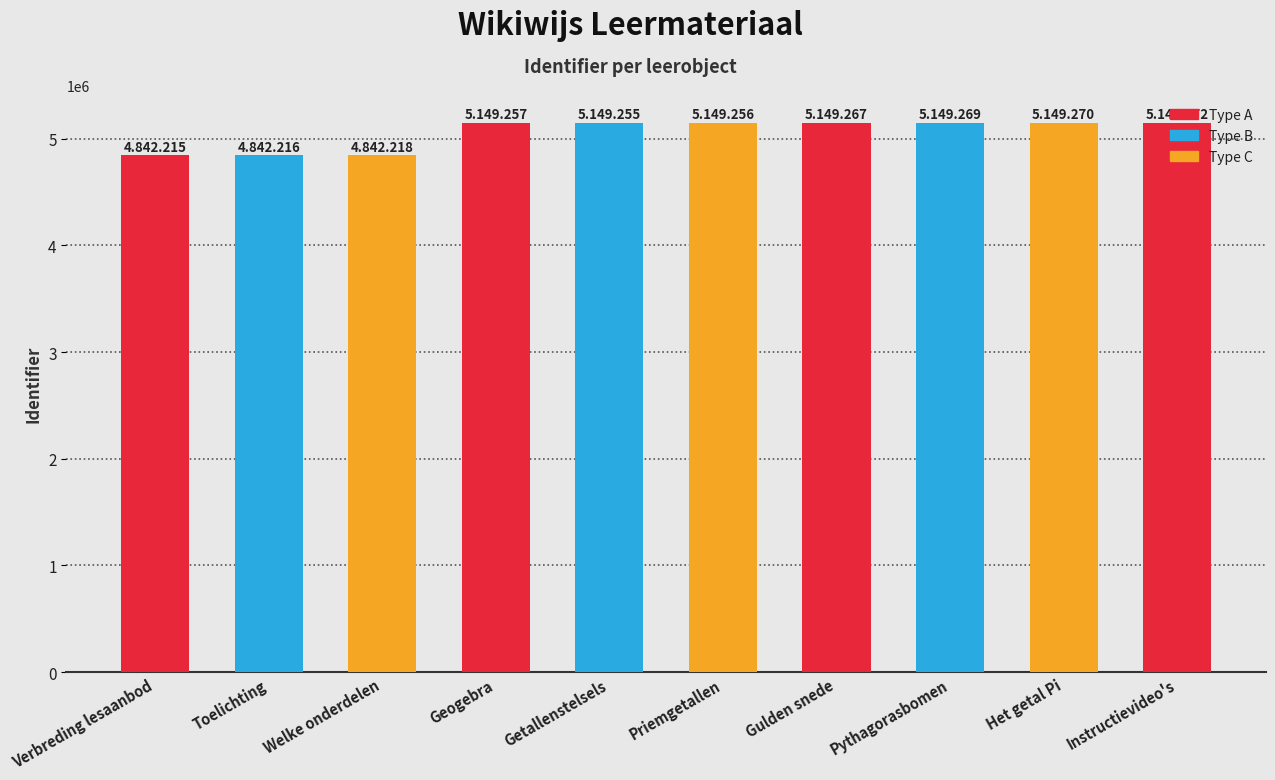

The chart shows a value of 5149272 at Instructievideo's. True or false?

True